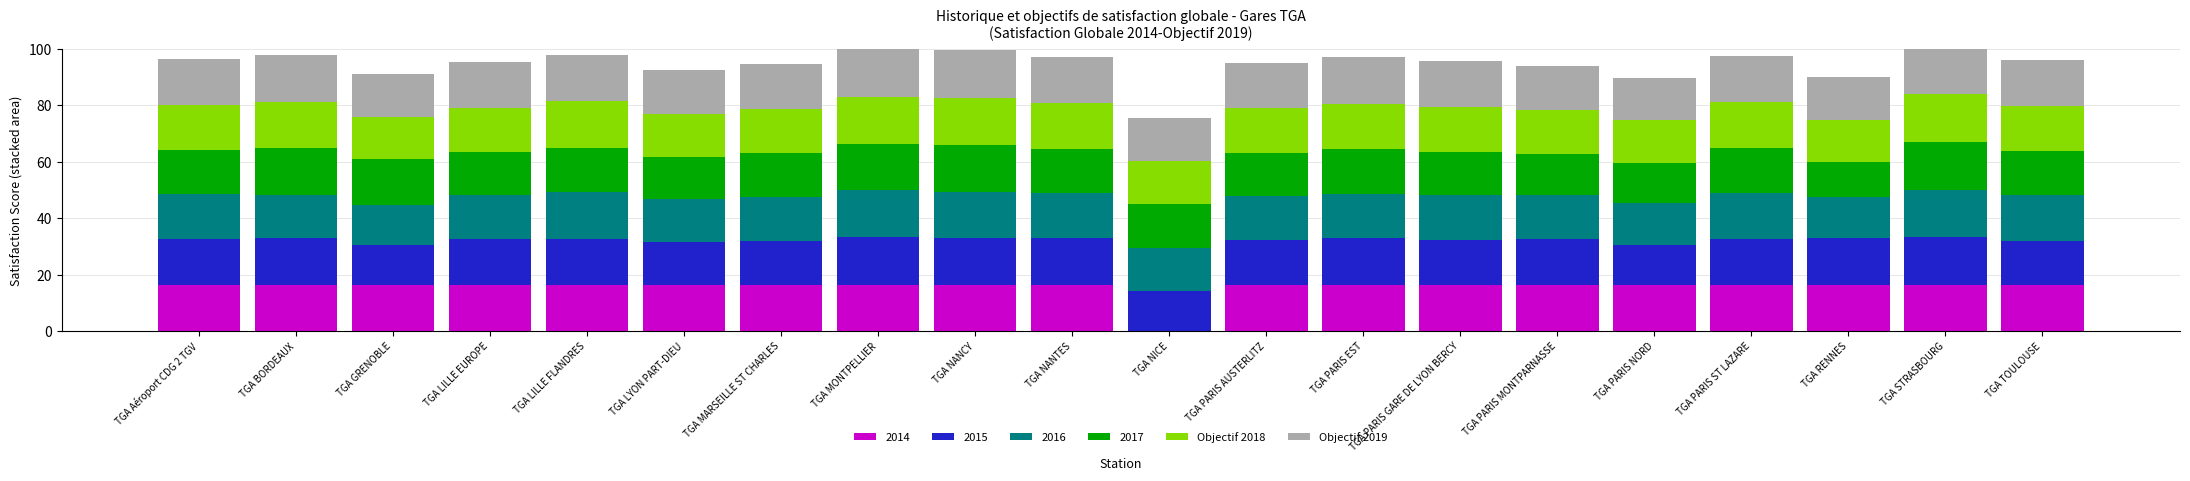

What is the minimum value for Objectif 2018?

15.0